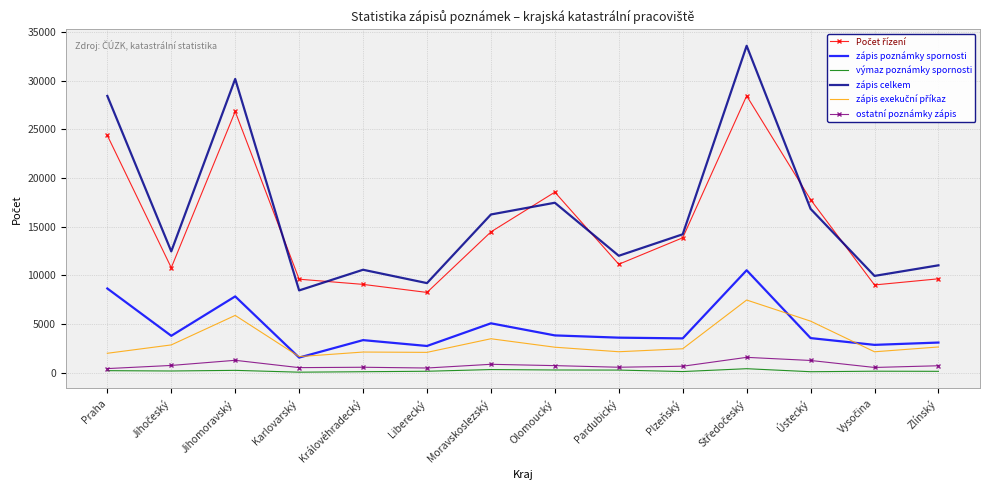

True or false: zápis celkem and ostatní poznámky zápis intersect in this chart.

False